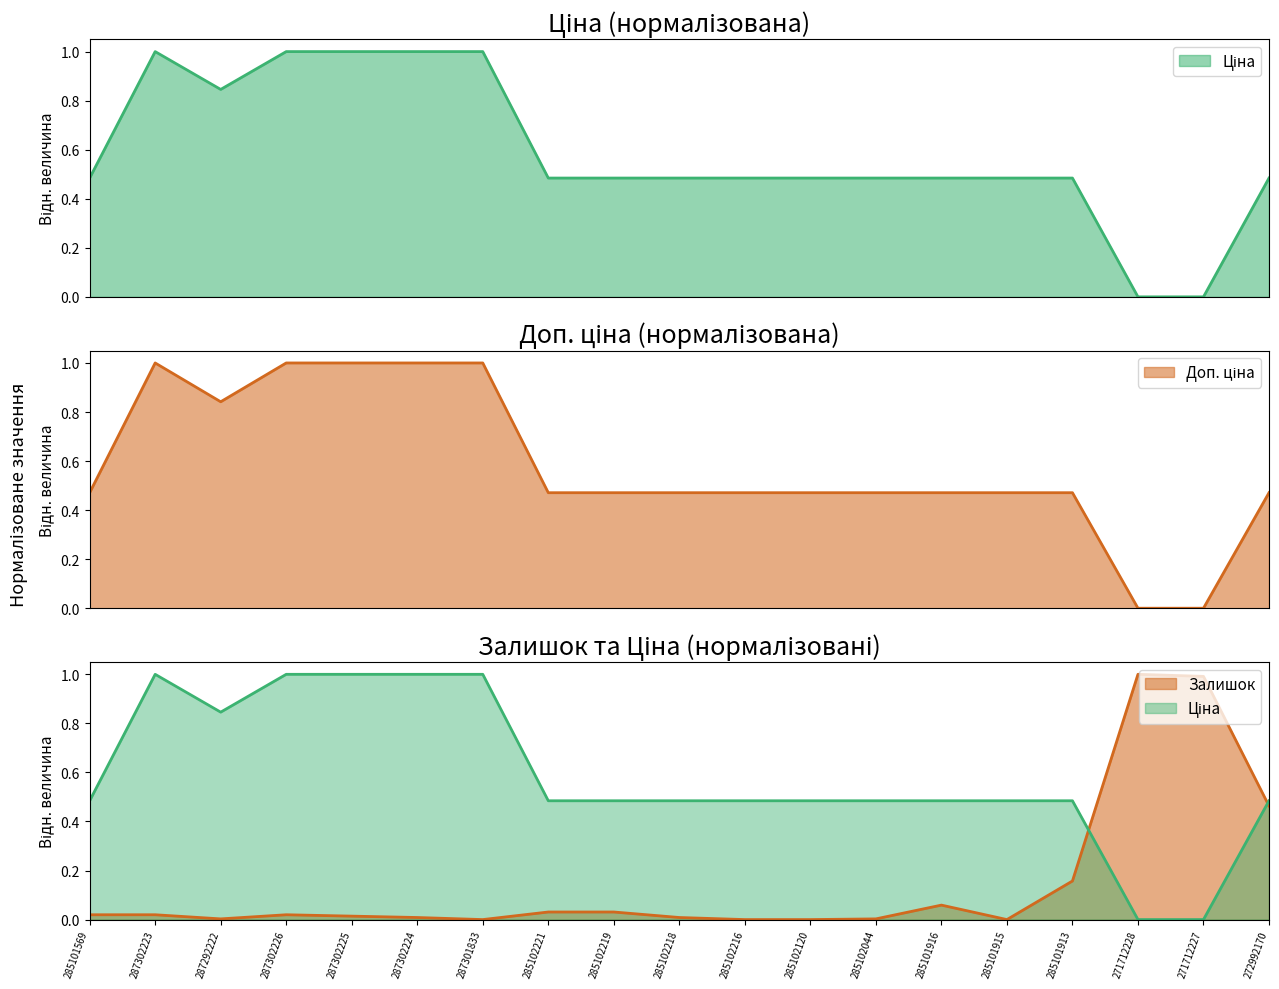

How many interior local valleys does the Ціна series have?

1